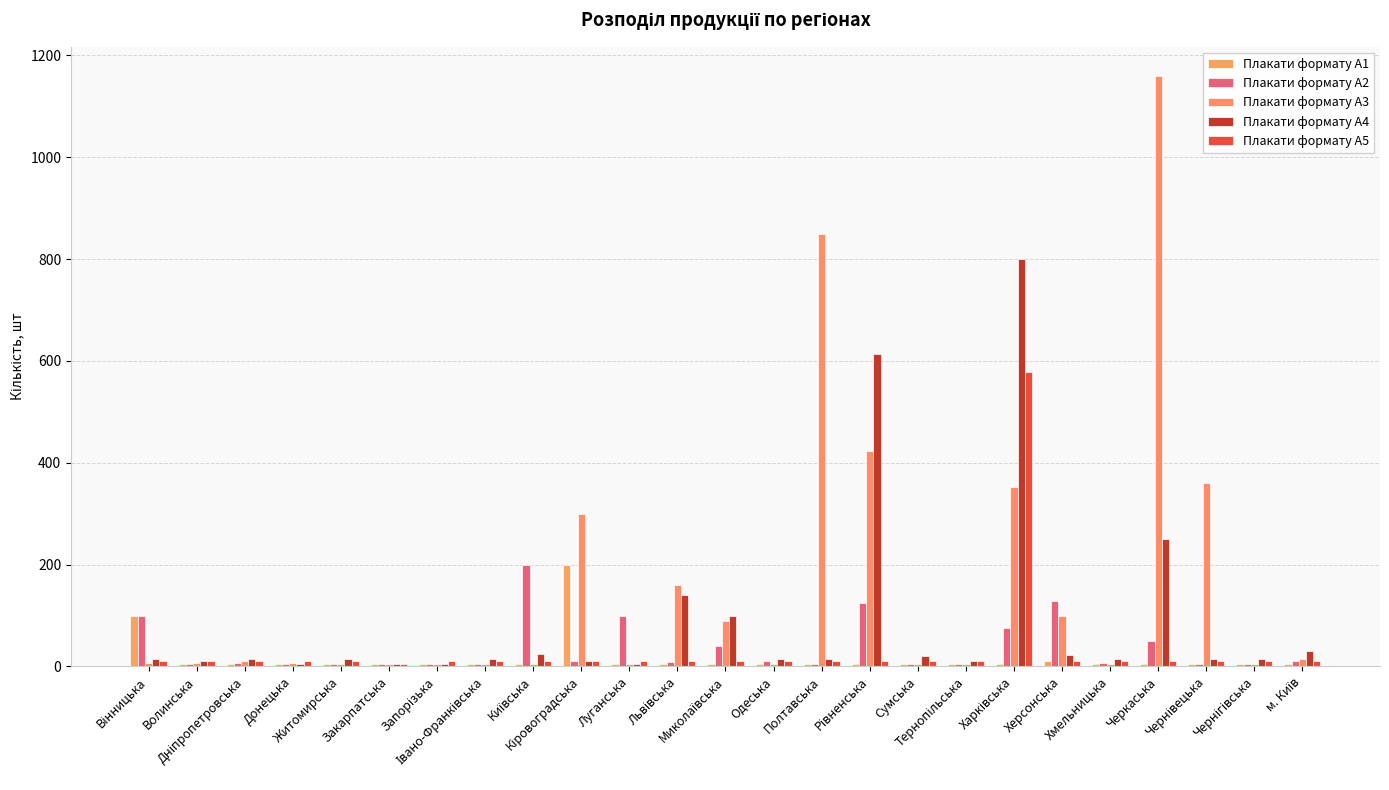

Are the bars horizontal?

No